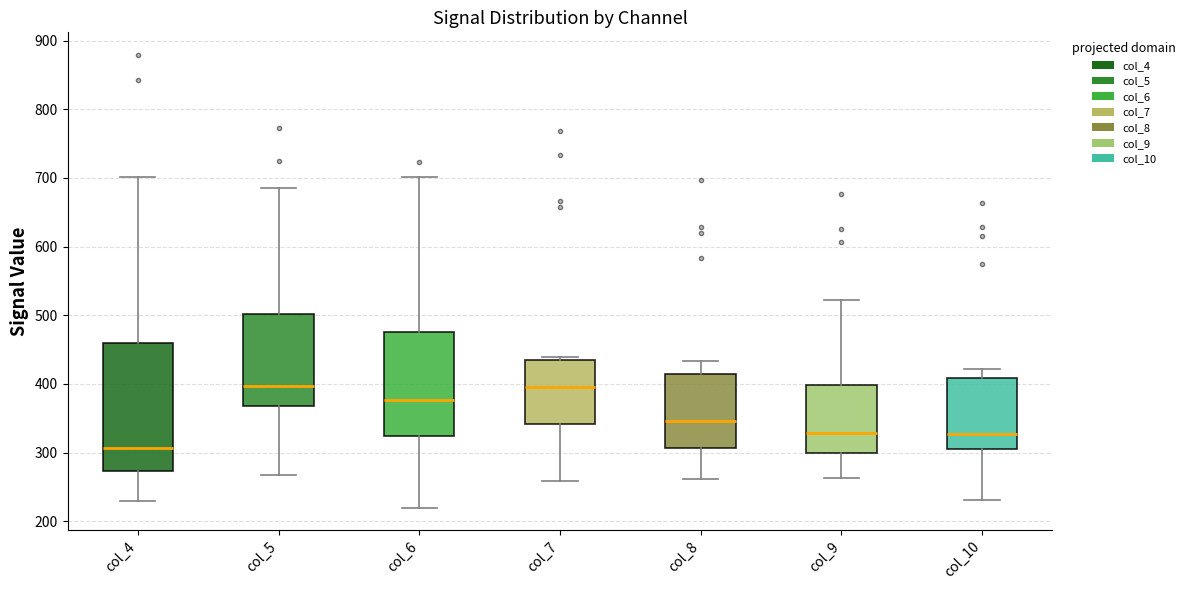

Where is the lower edge of the box for col_4 on the y-axis? The values are not printed on the chart, so give them approximately, as read against the axis.

270